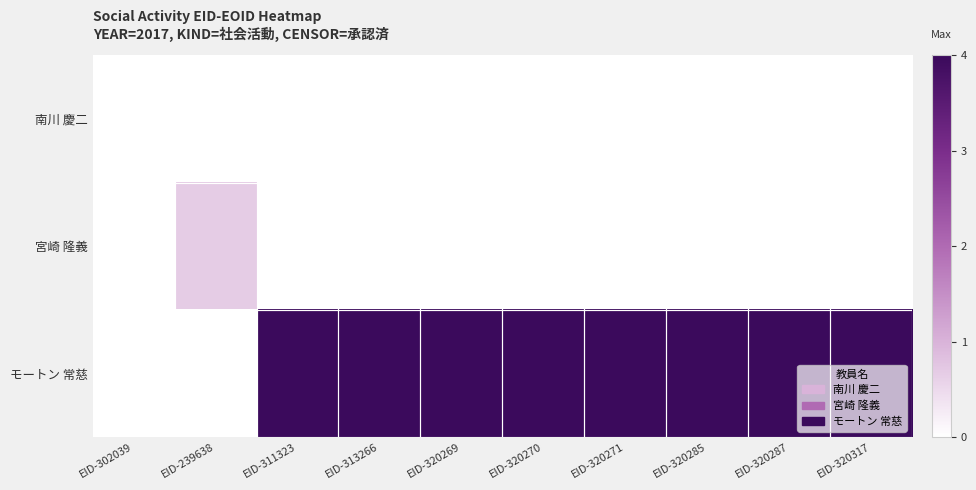

What is the spread (max minus min) of values at EID-320287?

4.0